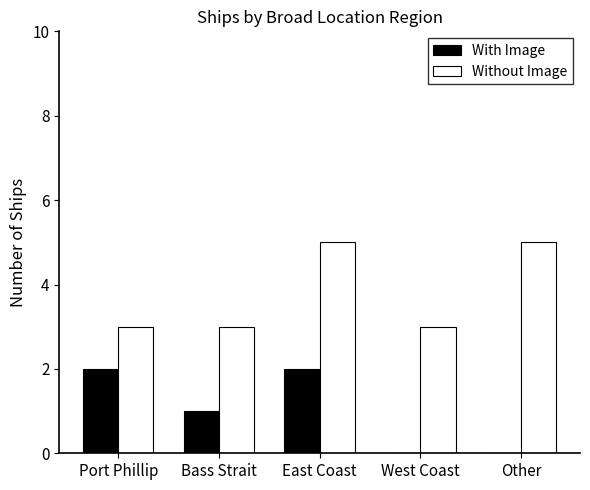

What is the greatest value displayed?

5